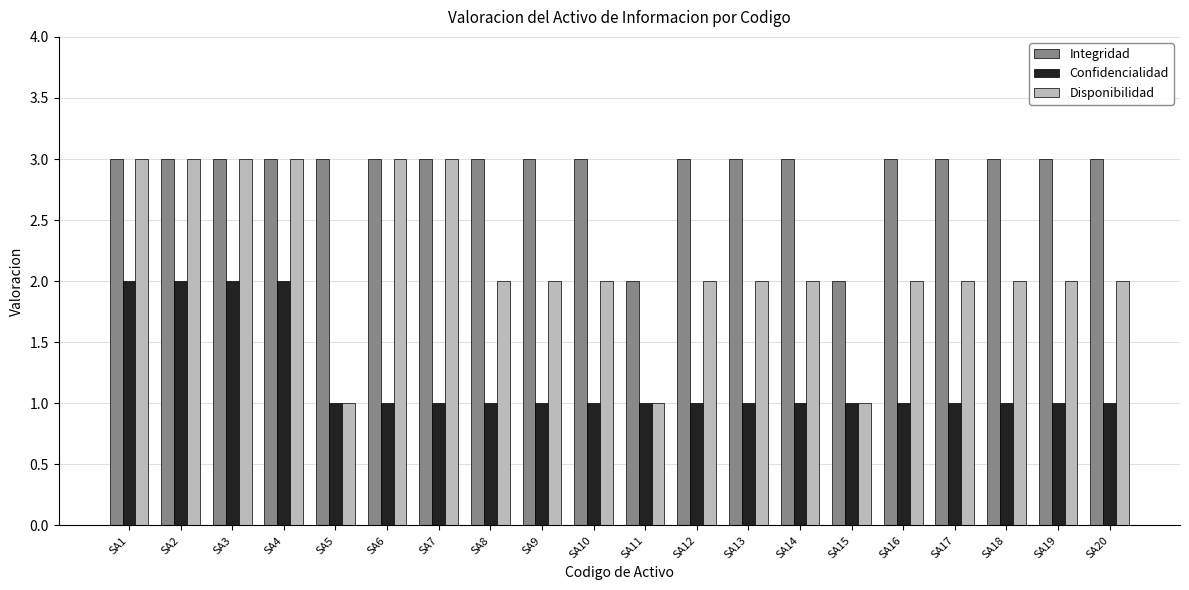

How many data points does each series have?

20